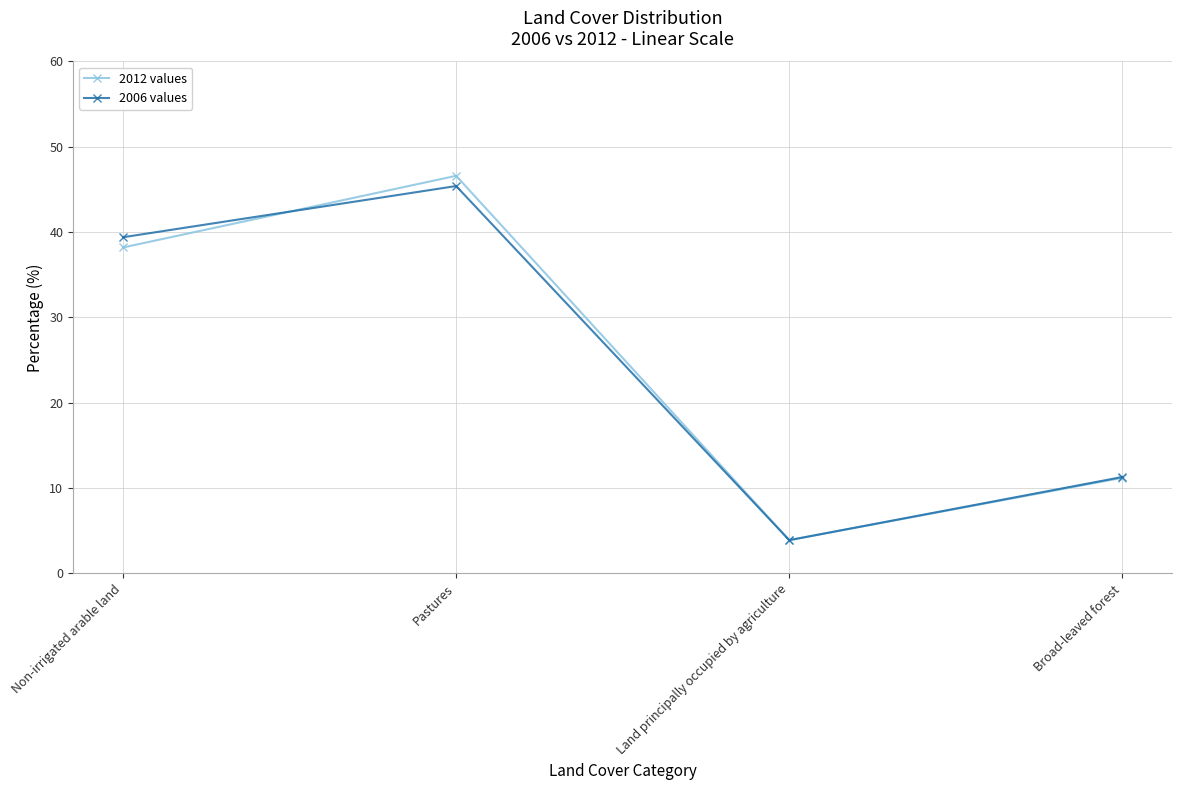

What is the difference between the maximum and minimum values in the 2006 values series?

41.5